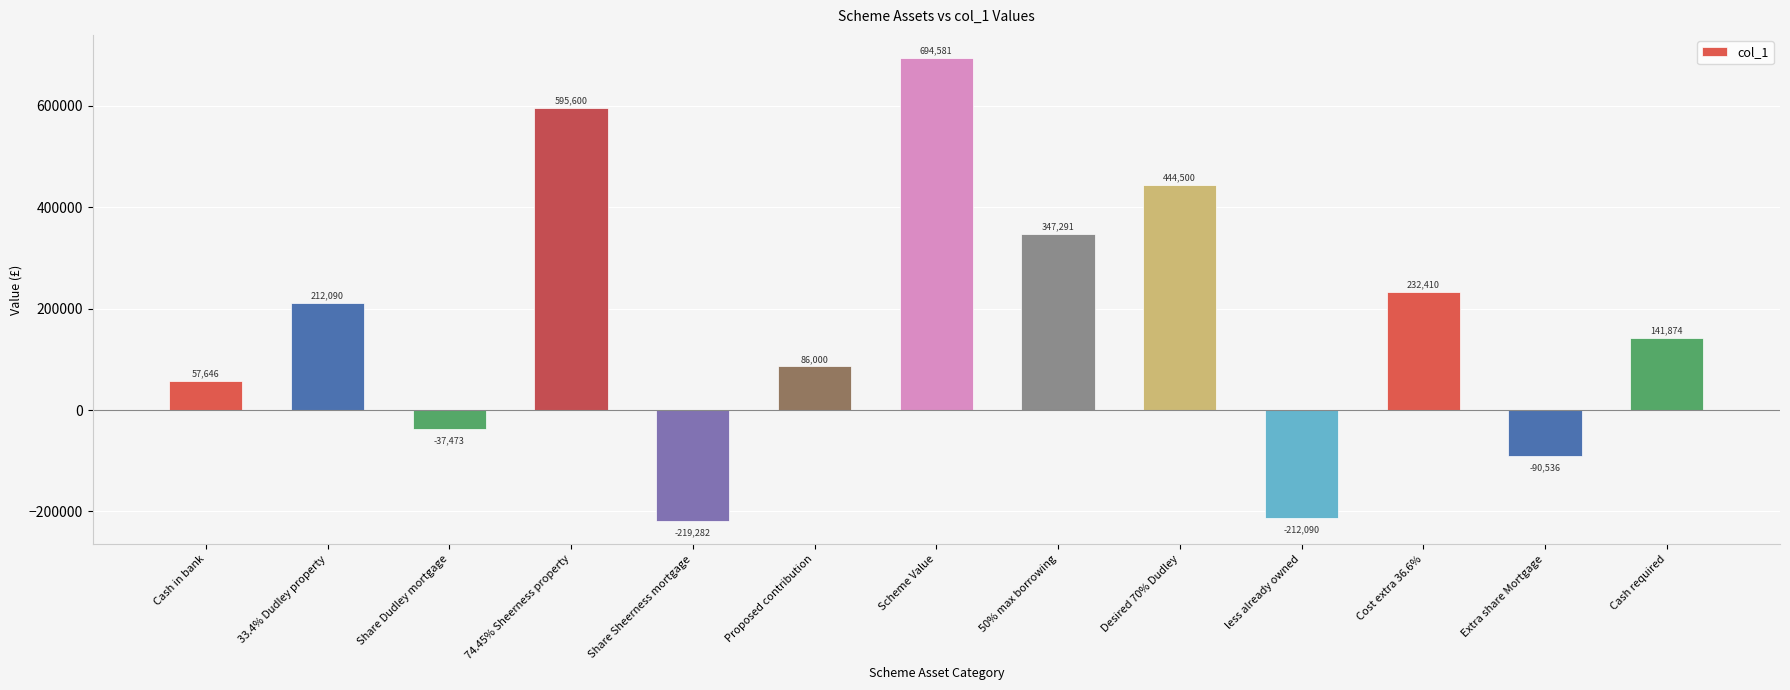

What is the label of the 5th bar from the right?

Desired 70% Dudley